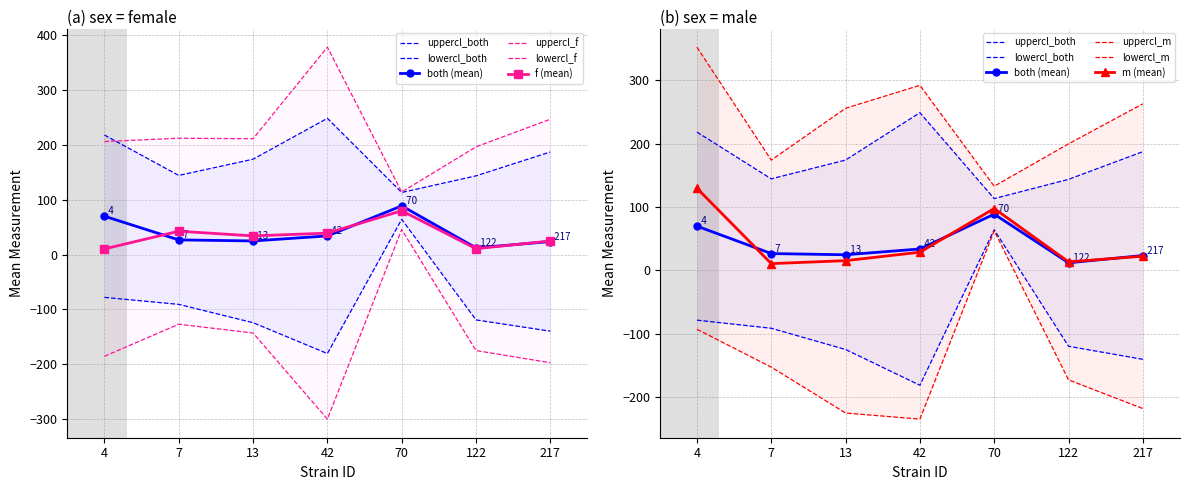

The value of f at 4 is 10.2. True or false?

True